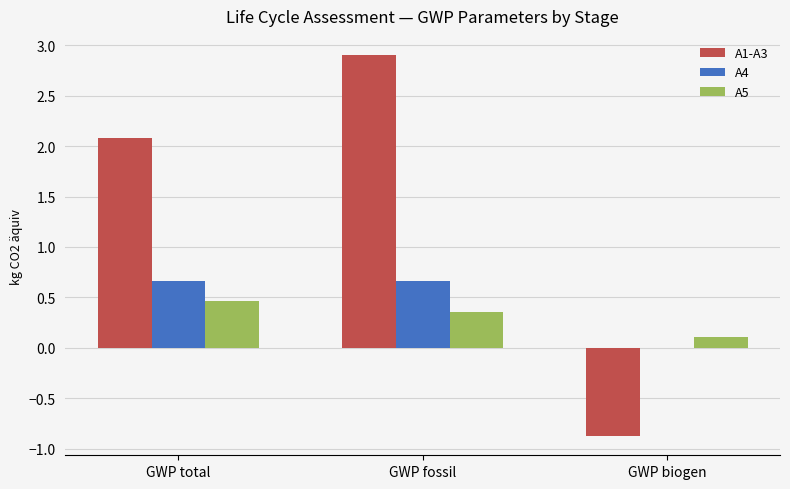

Which series has the widest spread of values?

A1-A3